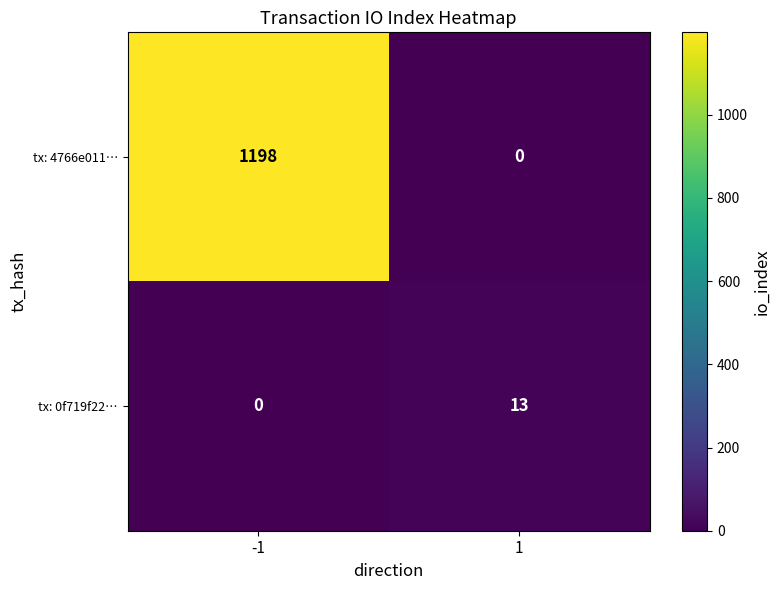

Rank the categories by tx: 4766e011… value from lowest to highest.

1, -1